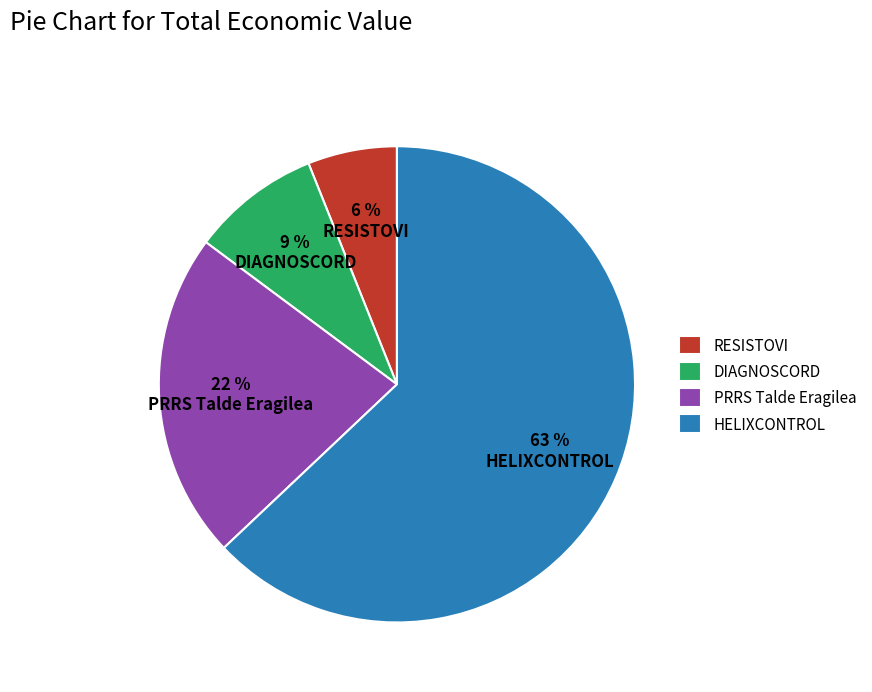

To the nearest percent, what portion does DIAGNOSCORD represent?

9%